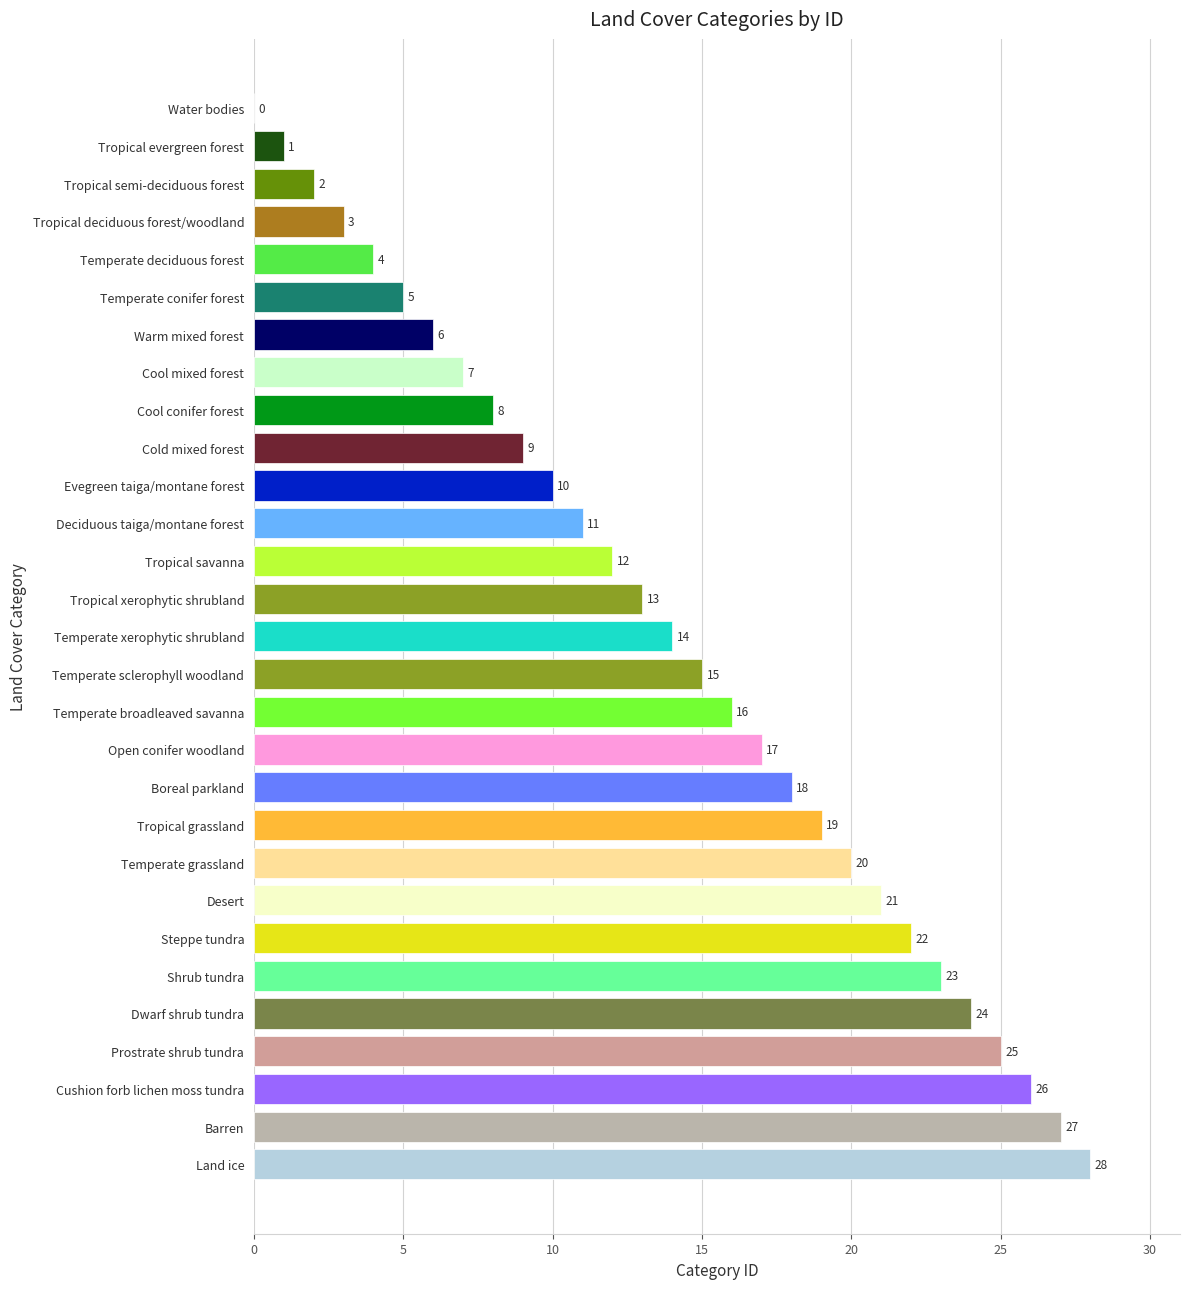

At which label is the value closest to 14?

Temperate xerophytic shrubland